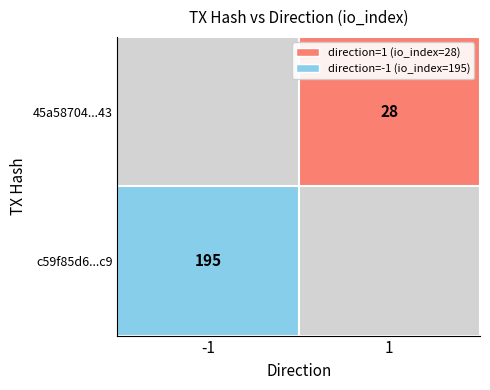

How many data points in 45a58704d6bdac6d726b4b737275046f3896043 are less than 28?

1